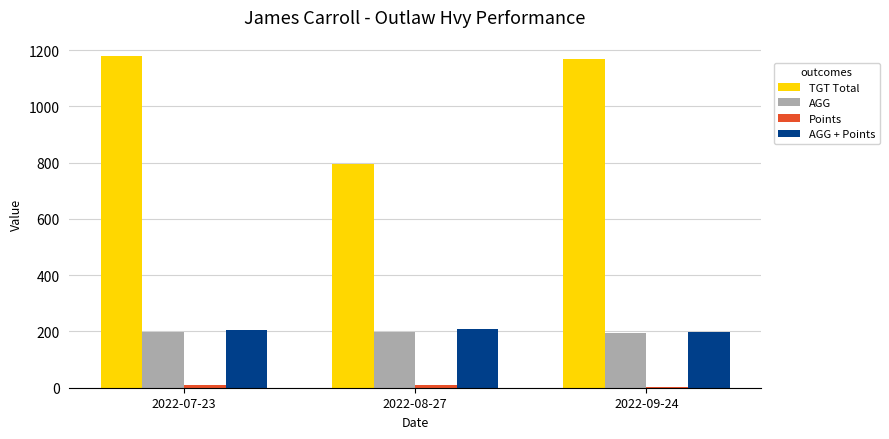

Which series changed the most between 2022-07-23 and 2022-08-27?

TGT Total